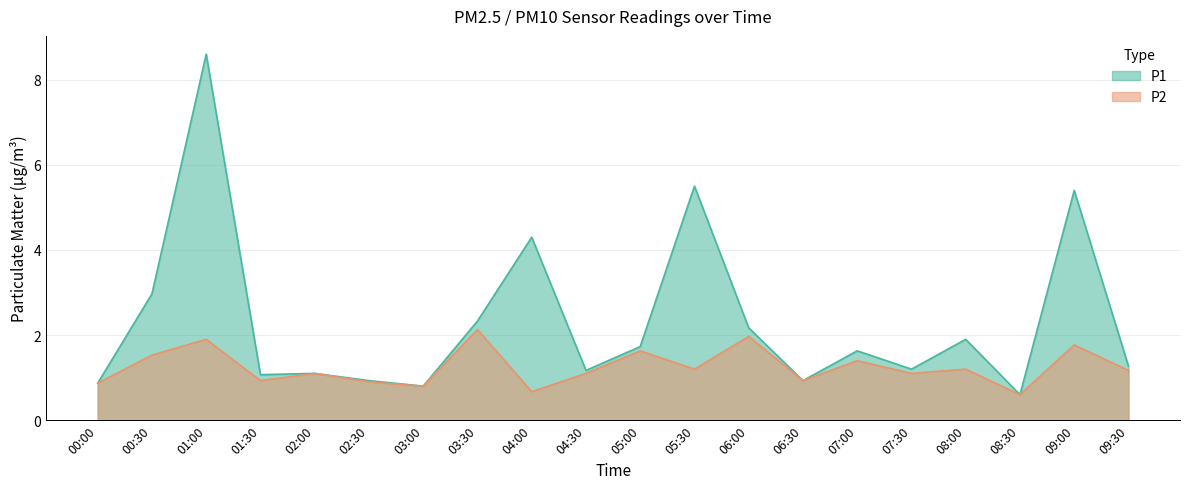

Count the number of data series in this chart.

2